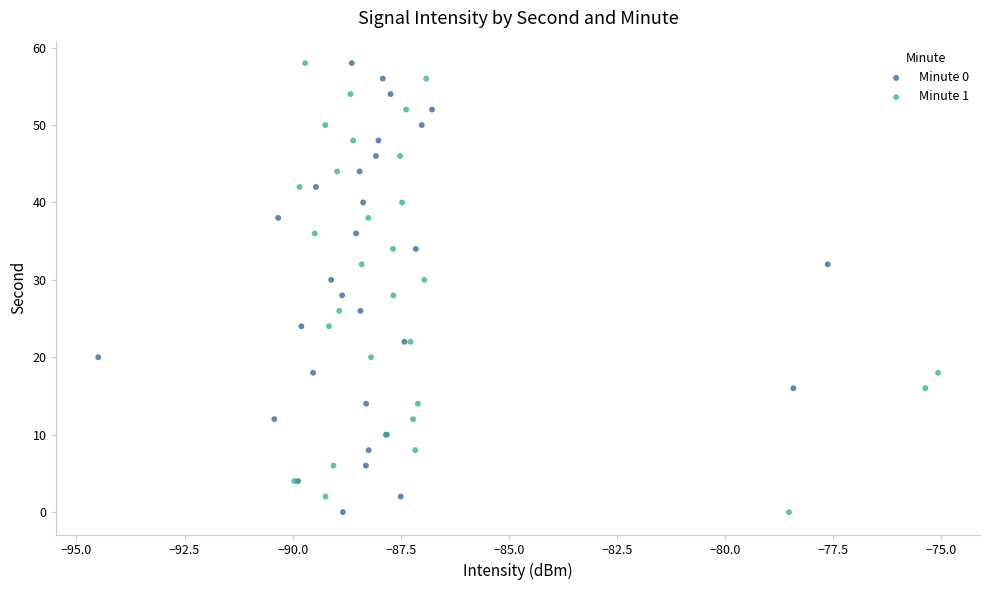

What are all the series names shown in the legend?

Minute 0, Minute 1